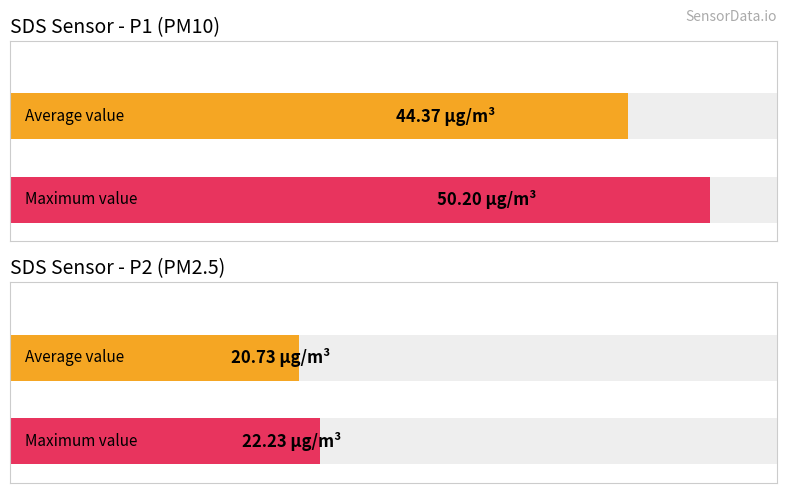

Which series has the widest spread of values?

SDS_P1